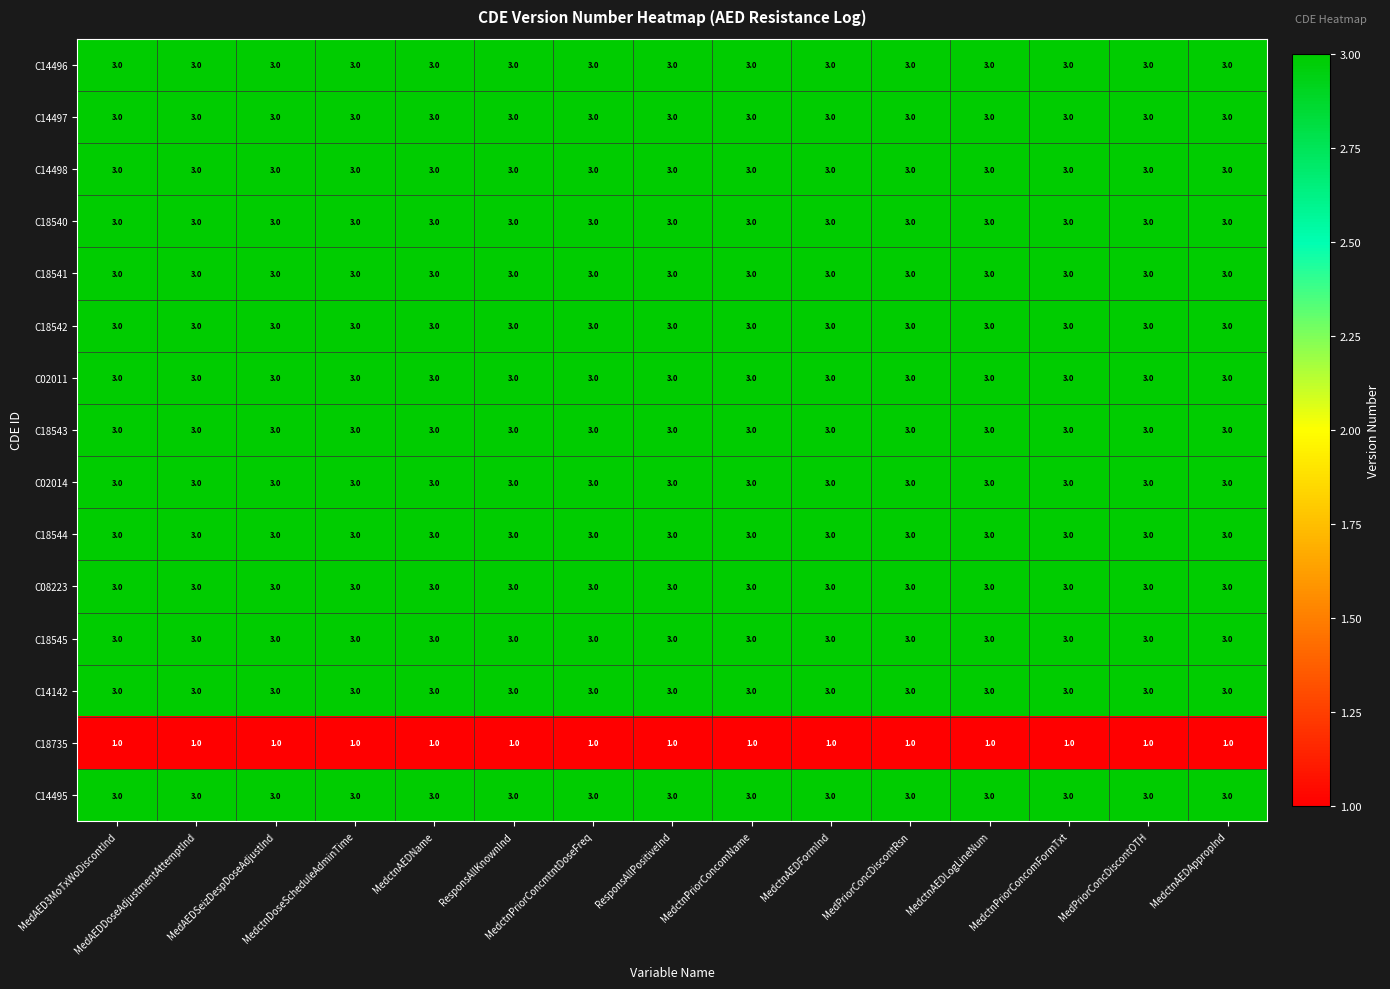

What is the minimum value for C08223?

3